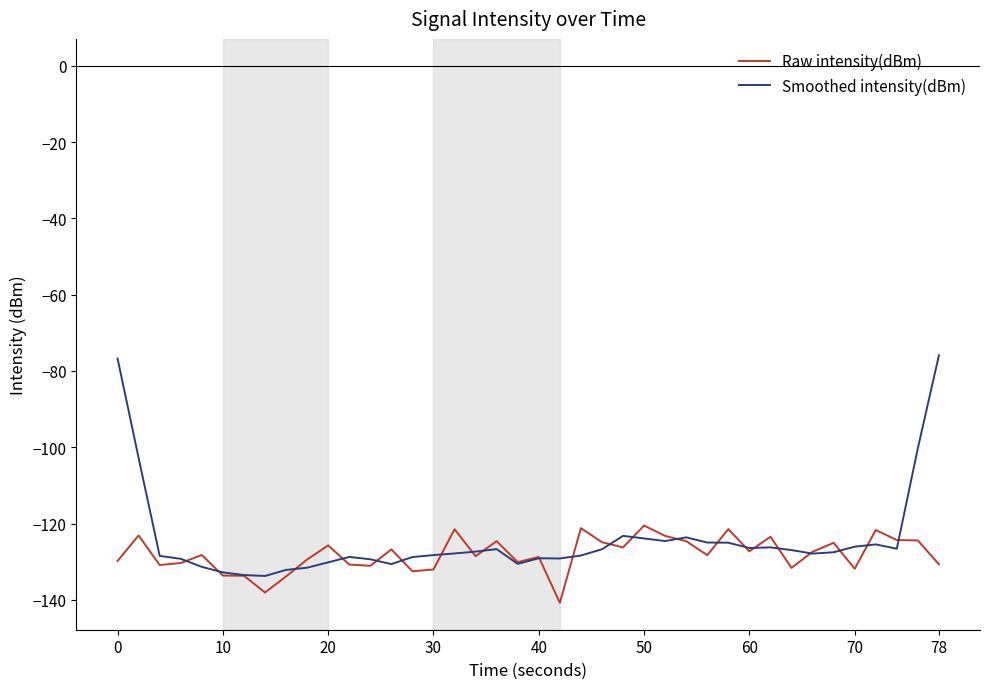

What is the maximum value for Smoothed intensity(dBm)?

-75.9